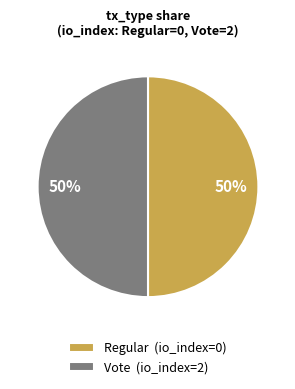

Do Regular (io_index=0) and Vote (io_index=2) together represent more than half of the pie?

Yes